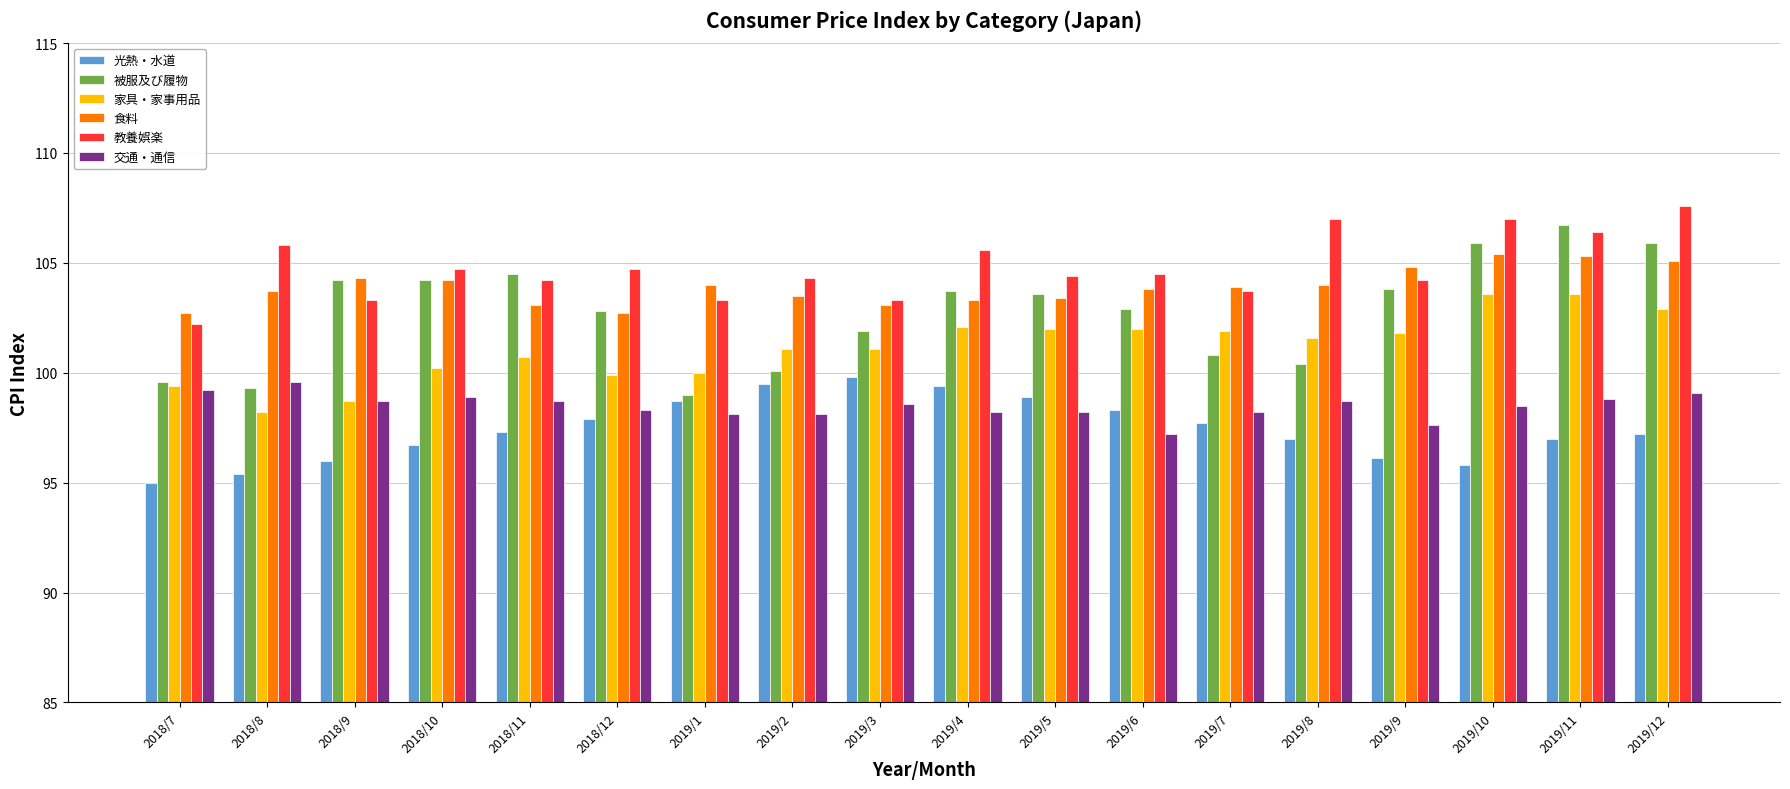

What are all the series names shown in the legend?

光熱・水道, 被服及び履物, 家具・家事用品, 食料, 教養娯楽, 交通・通信